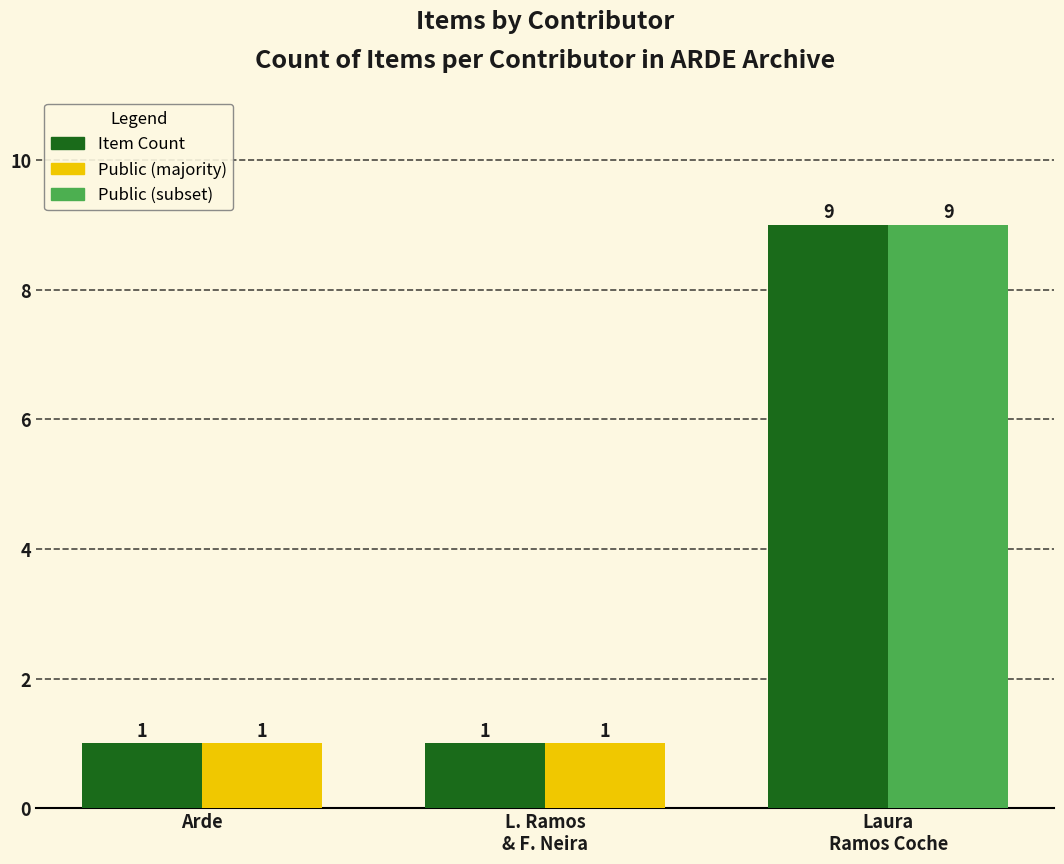

How many bars are there in total?

6